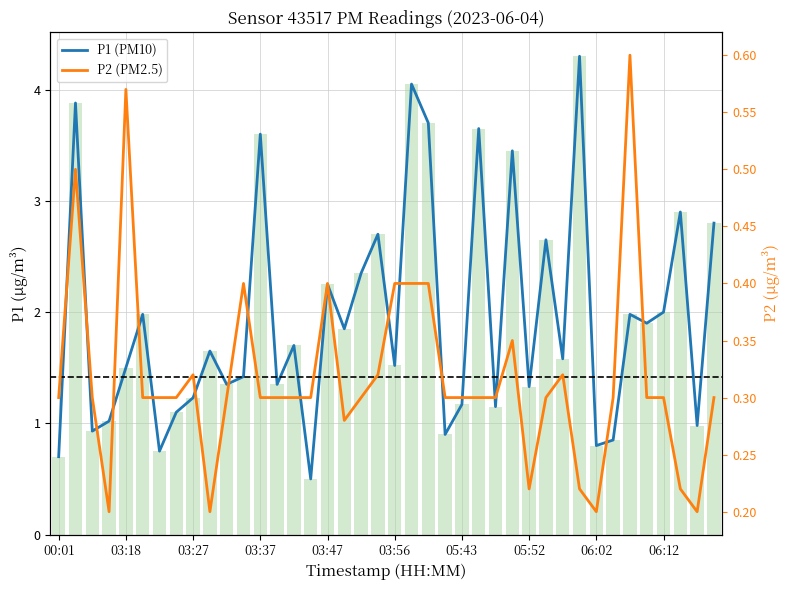

Rank the series by their maximum value, from highest to lowest.

P1 (PM10), P2 (PM2.5)